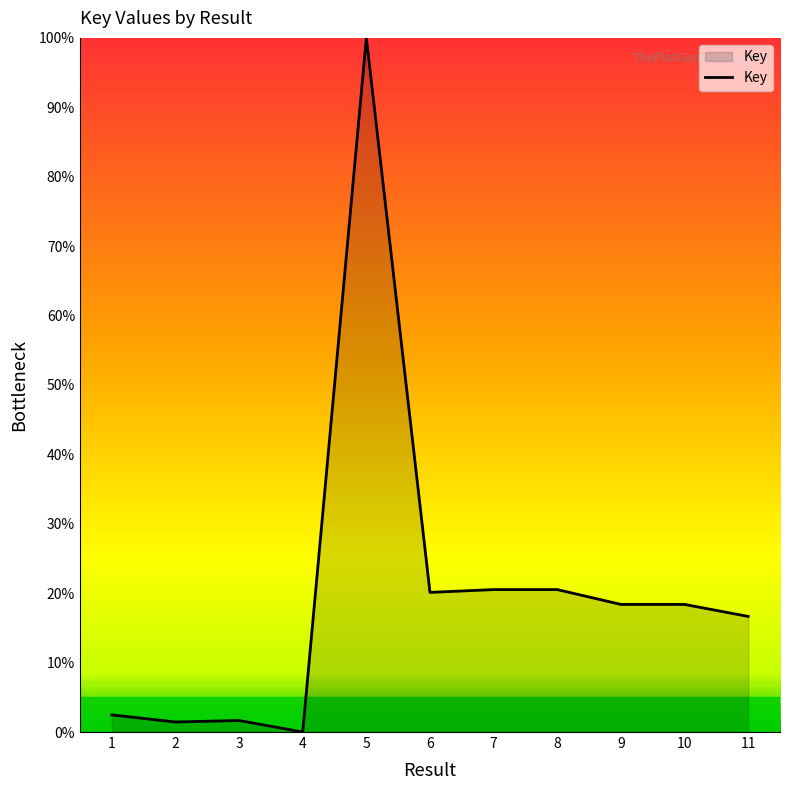

What is the maximum value shown in the chart?

100.0